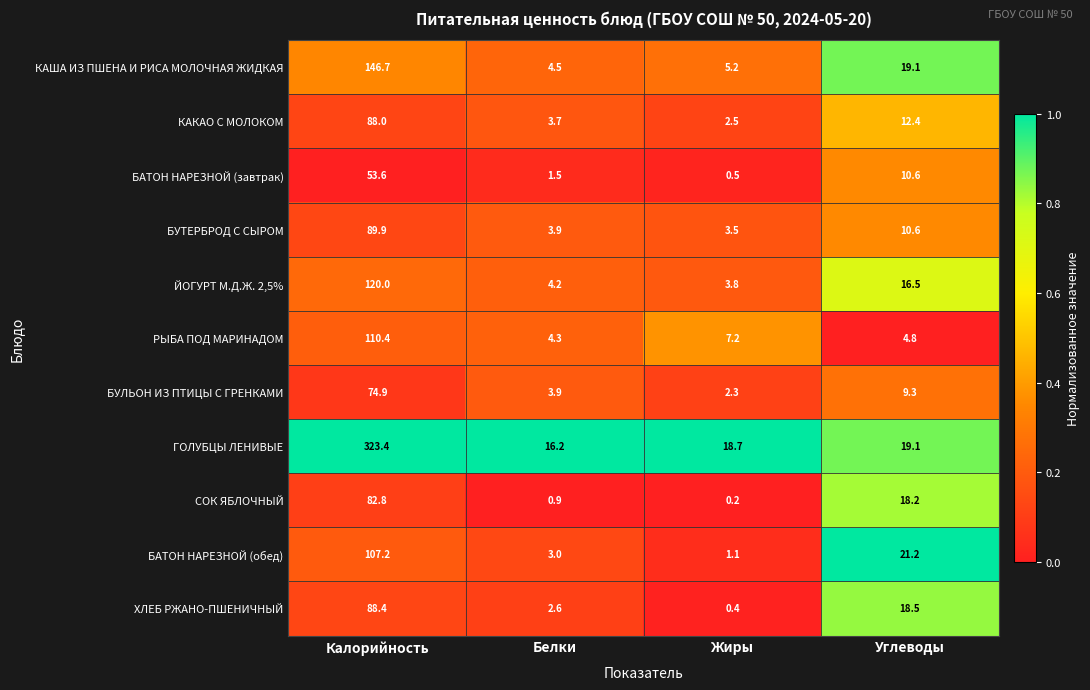

What is the total value across all series at Жиры?

45.4